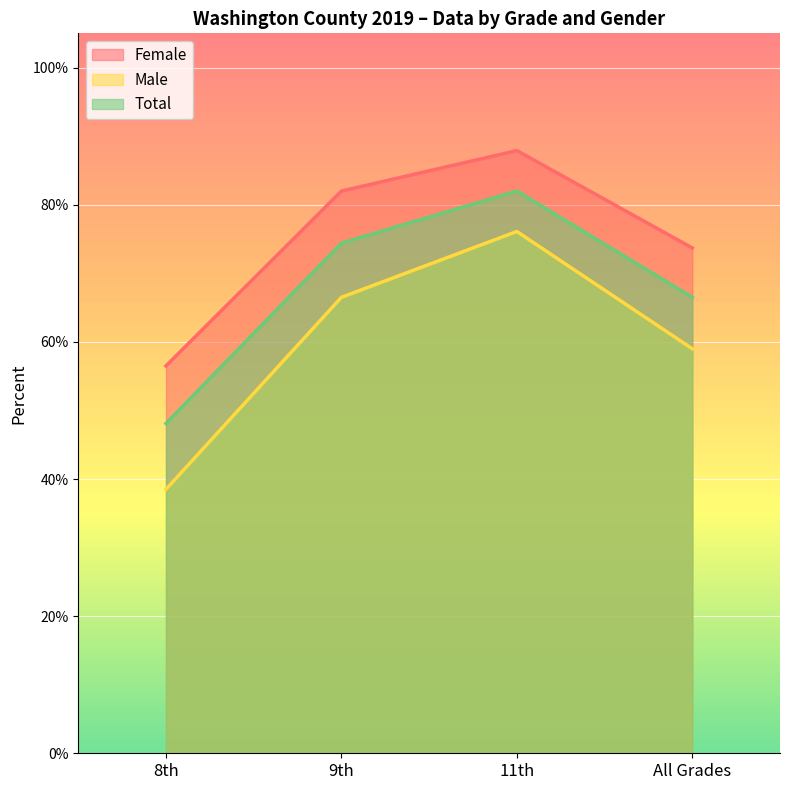

What is the label of the 1st point from the left?

8th